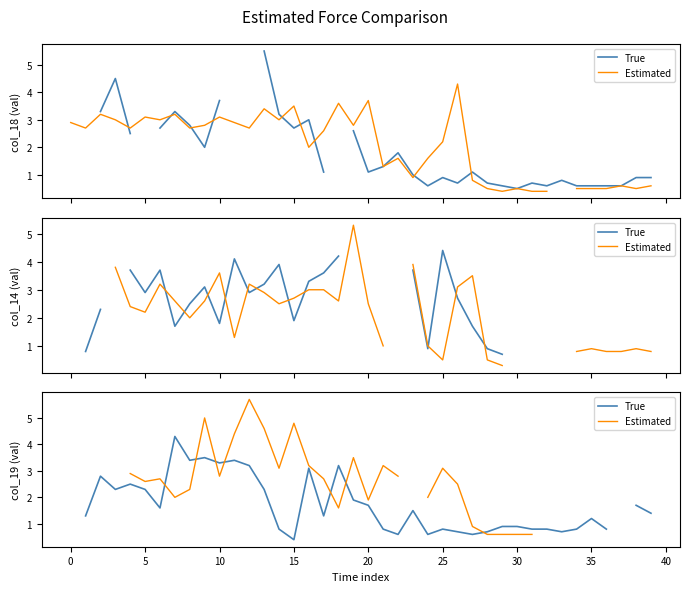

How many lines are shown in the chart?

2